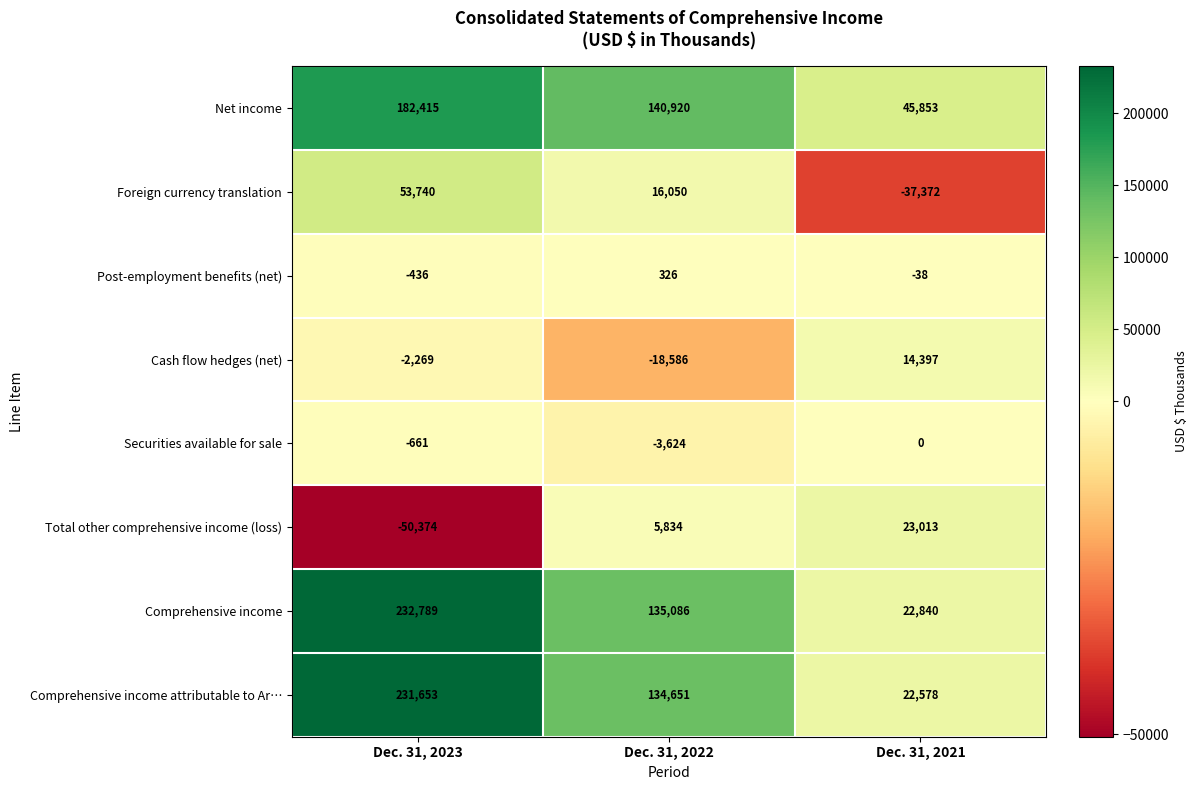

Which label corresponds to the largest value in the chart?

Dec. 31, 2023